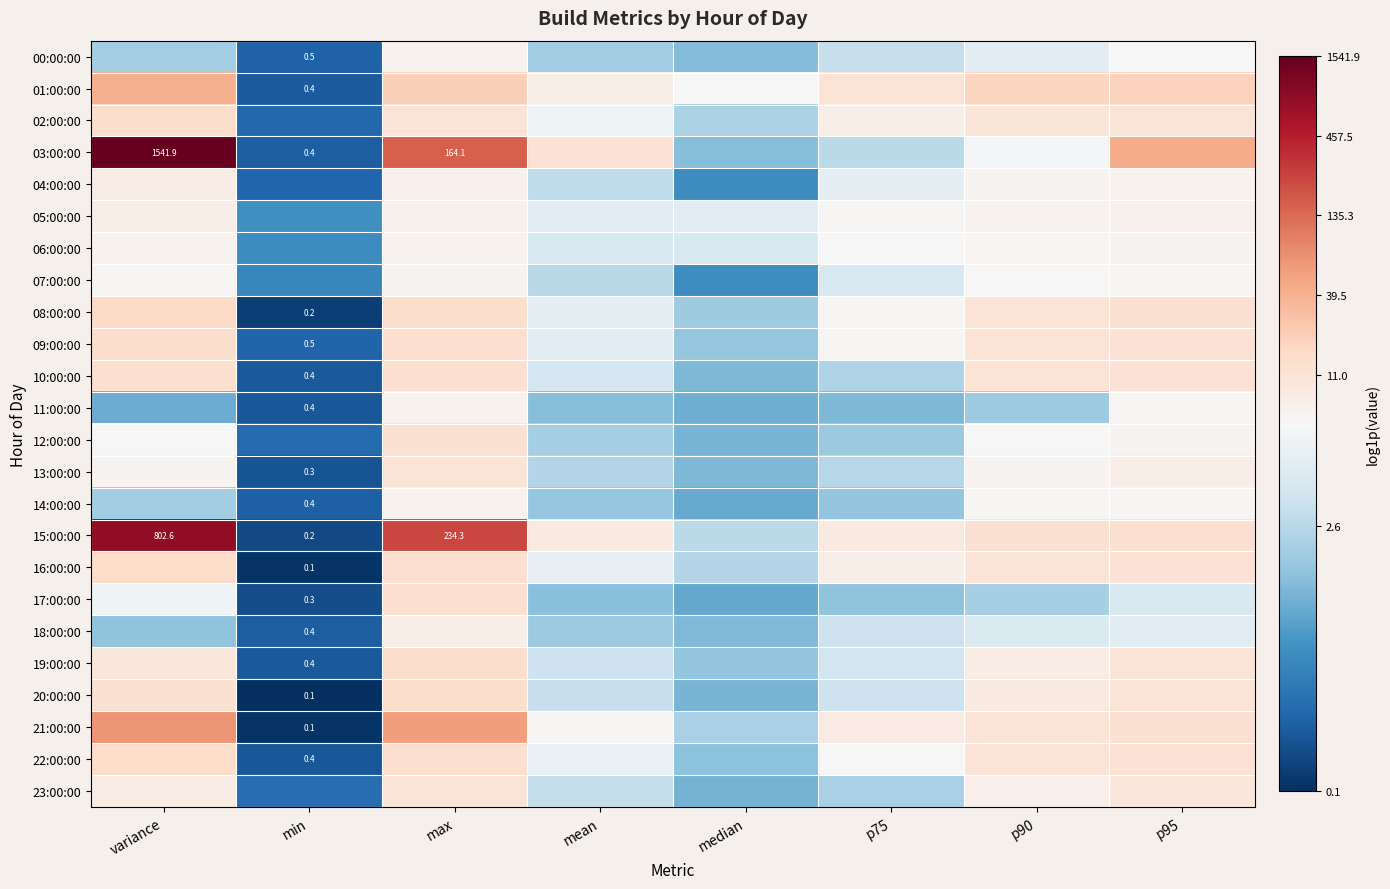

What is the smallest value displayed?

0.1